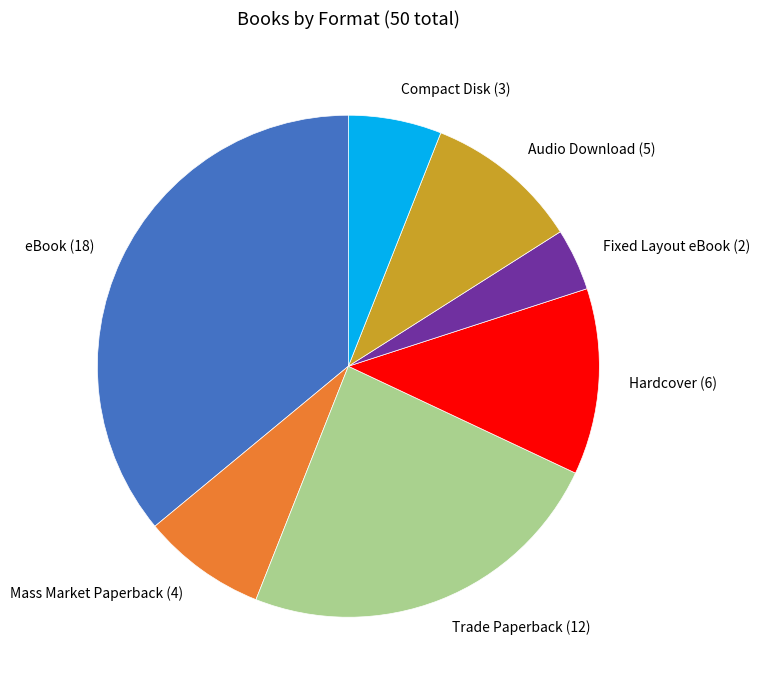

How many segments does this pie chart have?

7